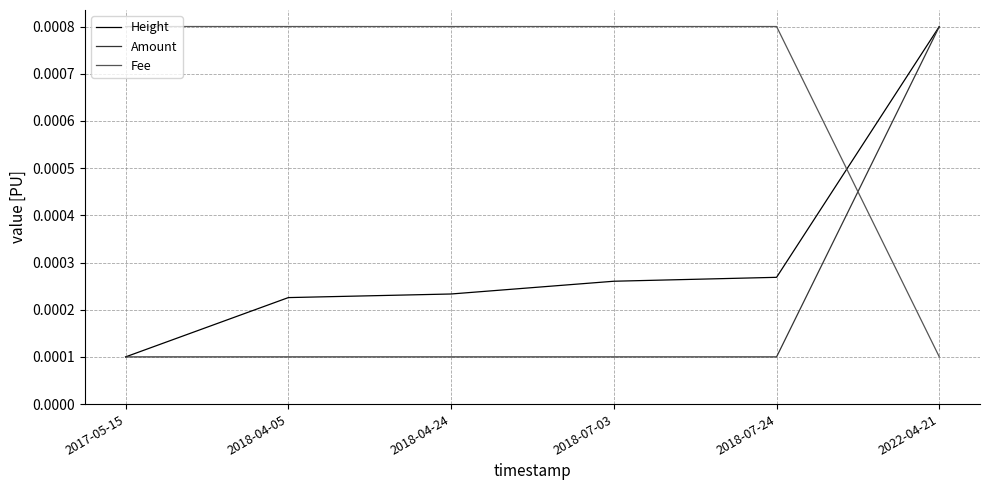

At which category is the sum across all series the highest?

2022-04-21